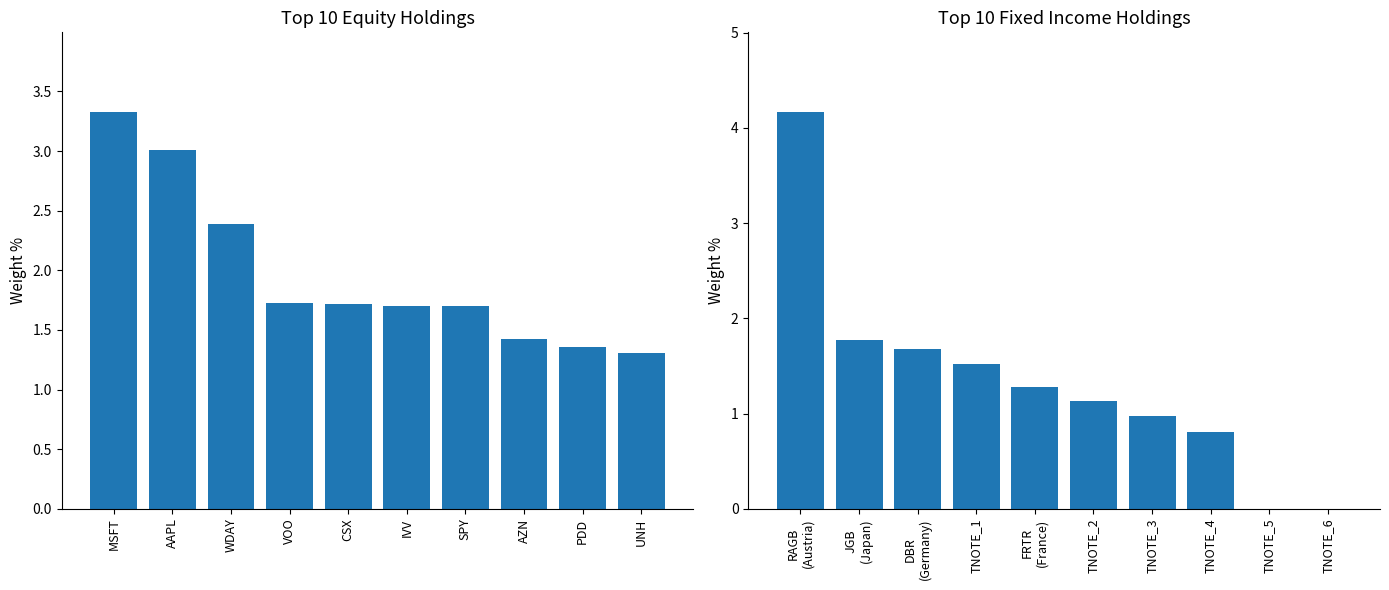

What is the label of the 7th bar from the right?

VOO